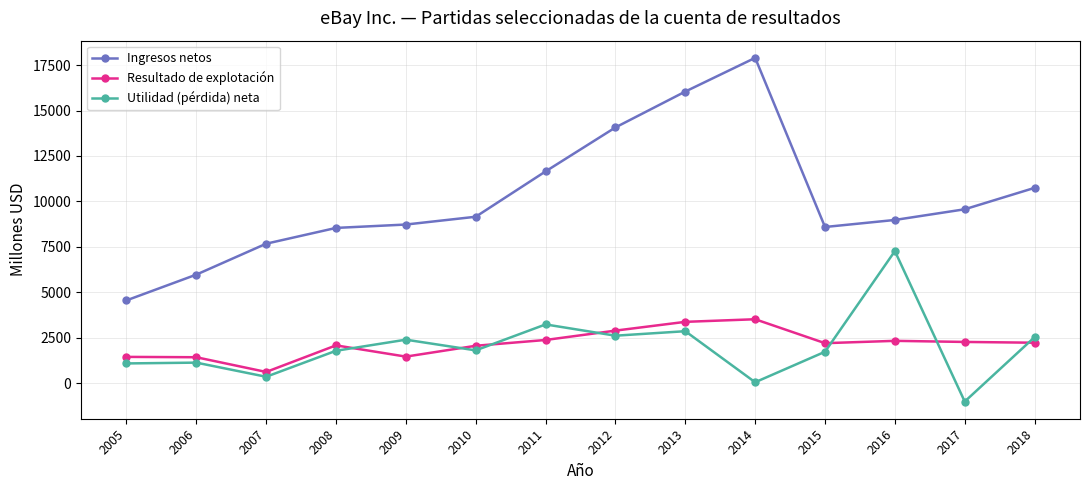

What are all the series names shown in the legend?

Ingresos netos, Resultado de explotación, Utilidad (pérdida) neta